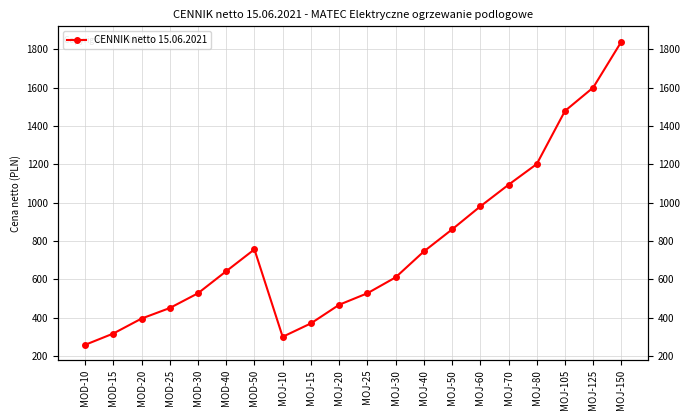

How many data points are less than 642?

10